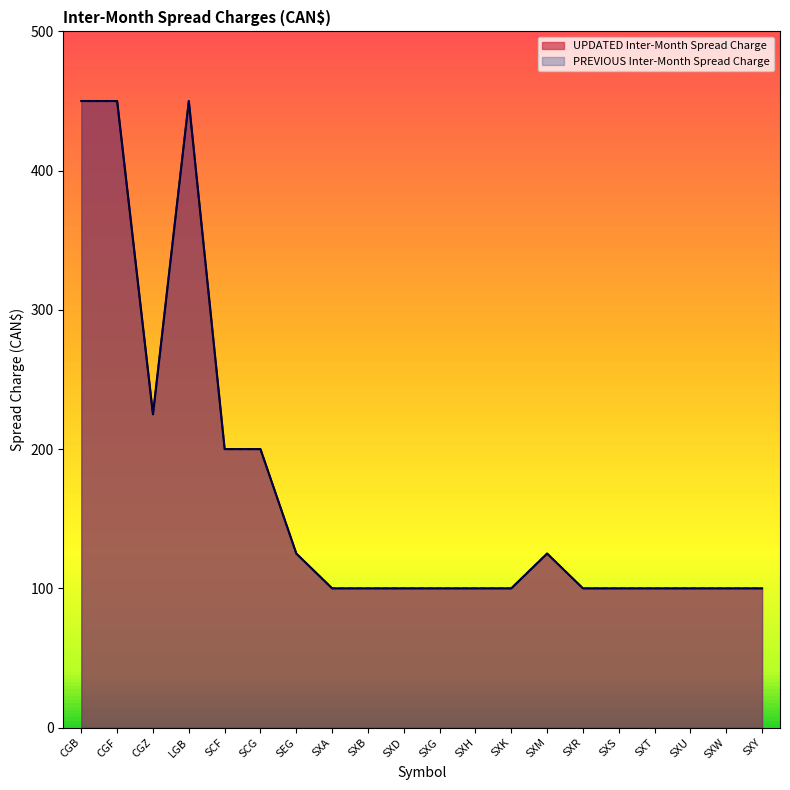

True or false: the data shows 177 at SXY.

False